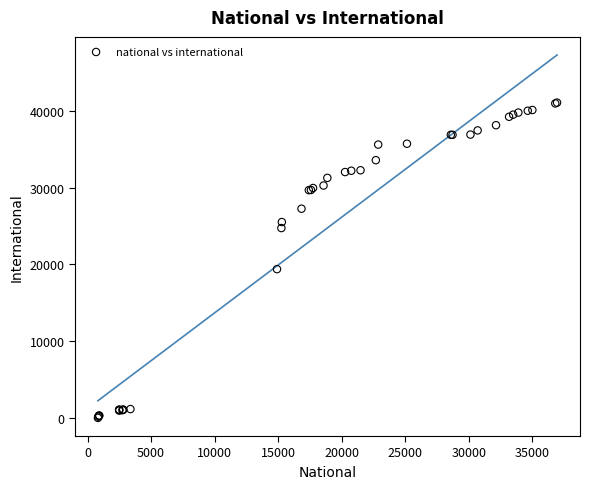

What Y value in the scatter plot is closest to 20534?

19377